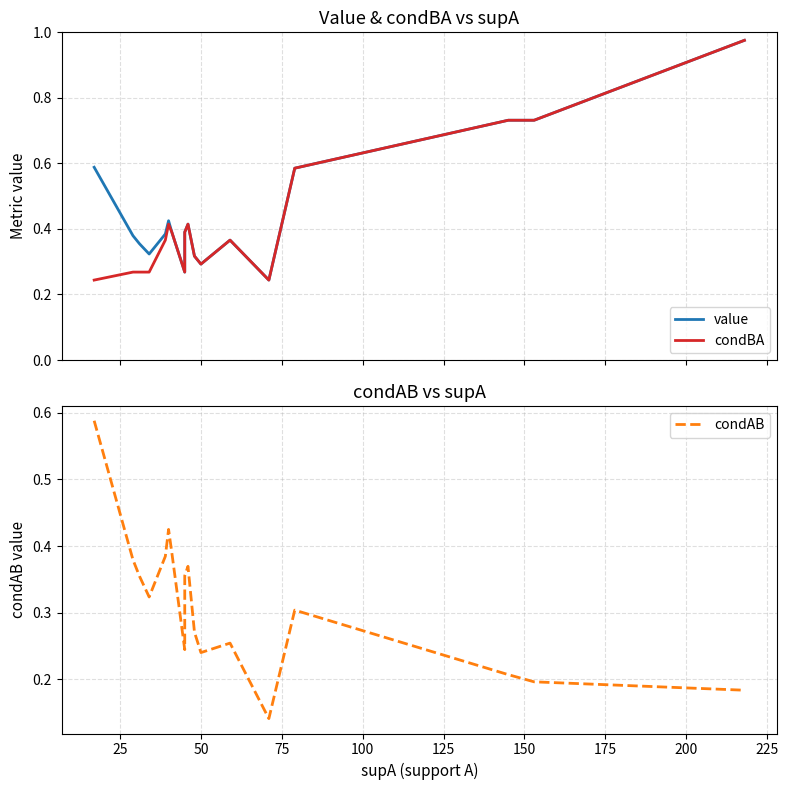

Does the chart display data point markers on the line(s)?

No